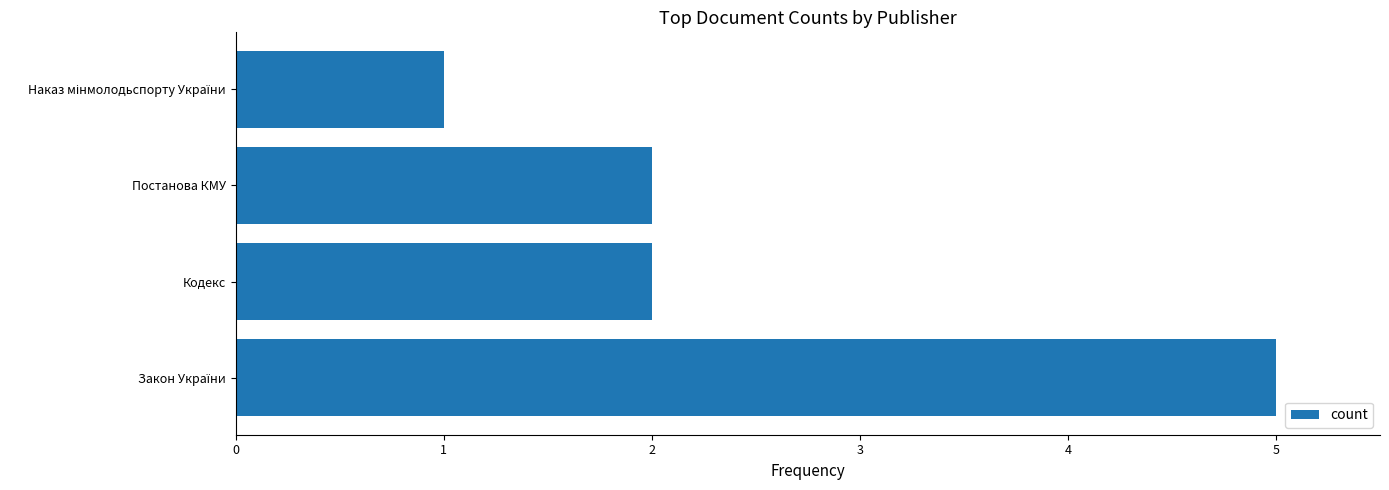

Does the chart contain any negative values?

No